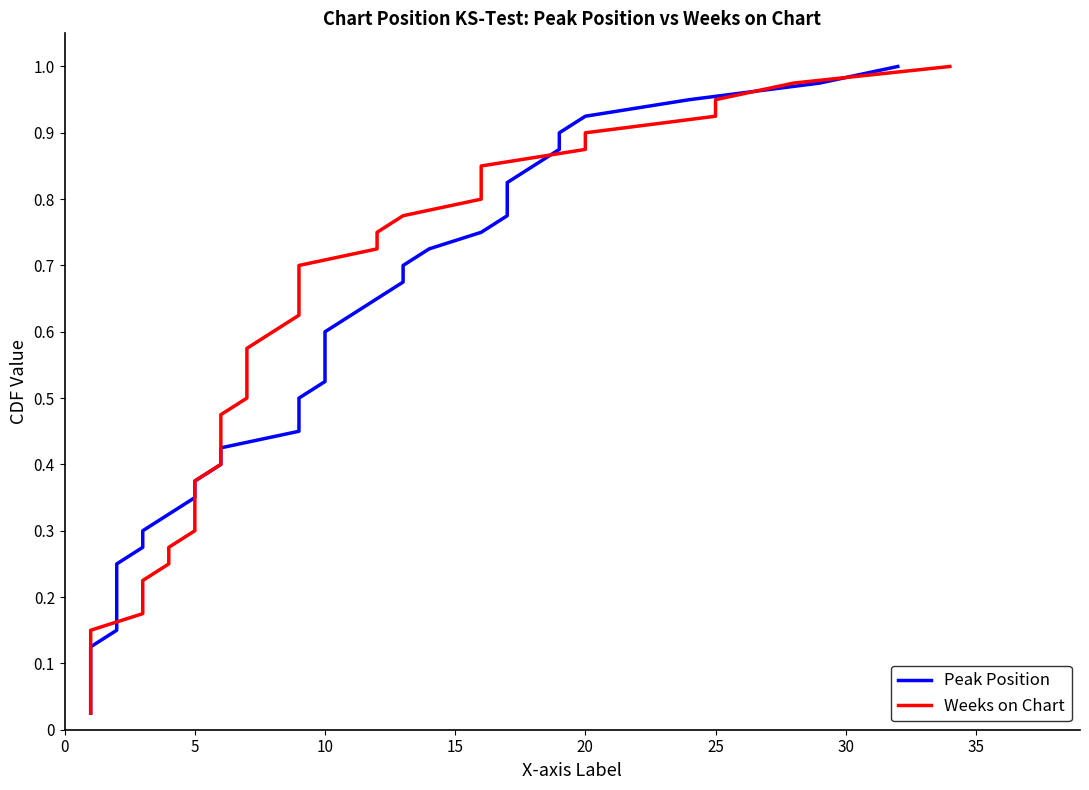

What is the maximum value shown in the chart?

1.0